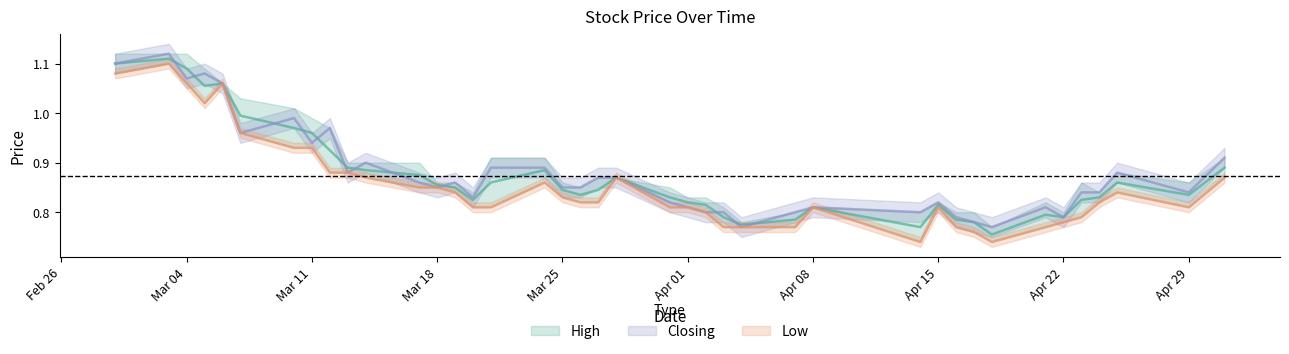

What is the value of the High point at the 15th from the left?

0.8